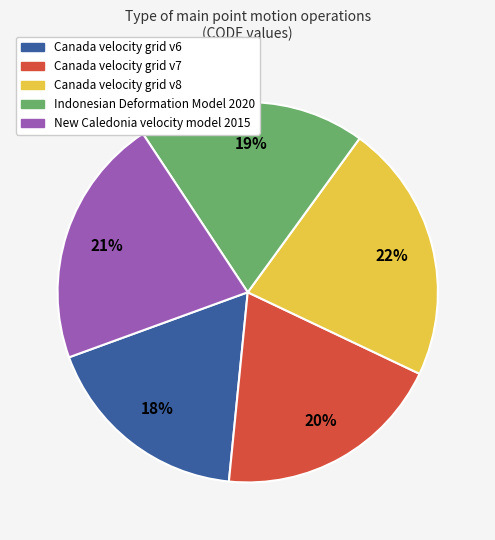

What percentage is the Canada velocity grid v8 slice, to the nearest percent?

22%